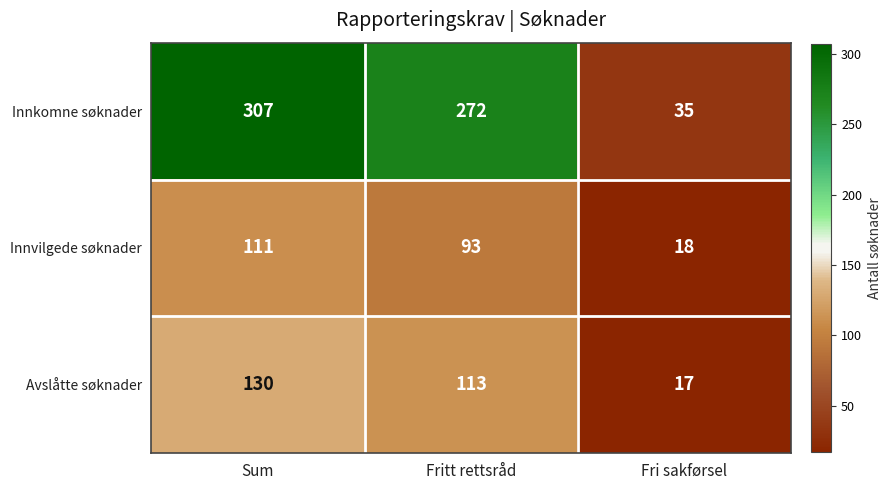

At Fri sakførsel, list the series in order from smallest to largest.

Avslåtte søknader, Innvilgede søknader, Innkomne søknader